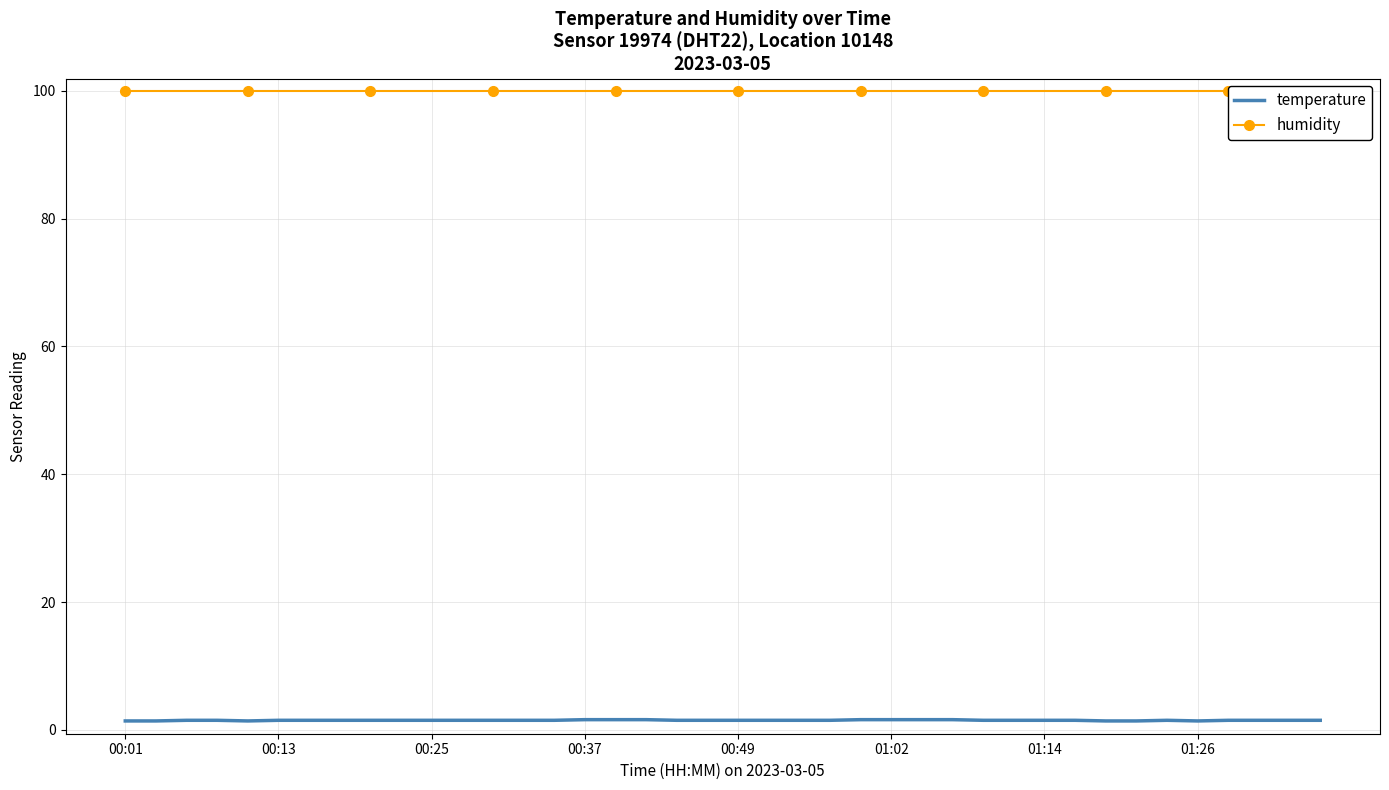

How many lines are shown in the chart?

2